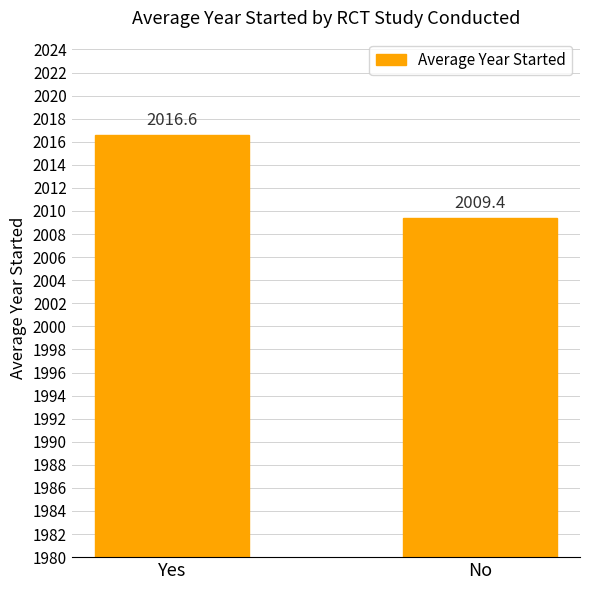

What value does the data have at No?

2009.4